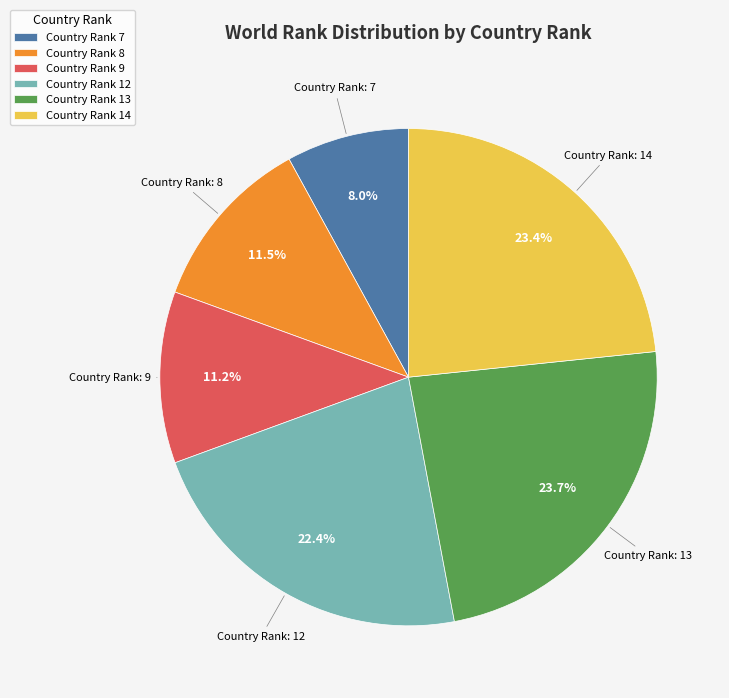

Combined, do Country Rank 14 and Country Rank 8 account for over 50%?

No